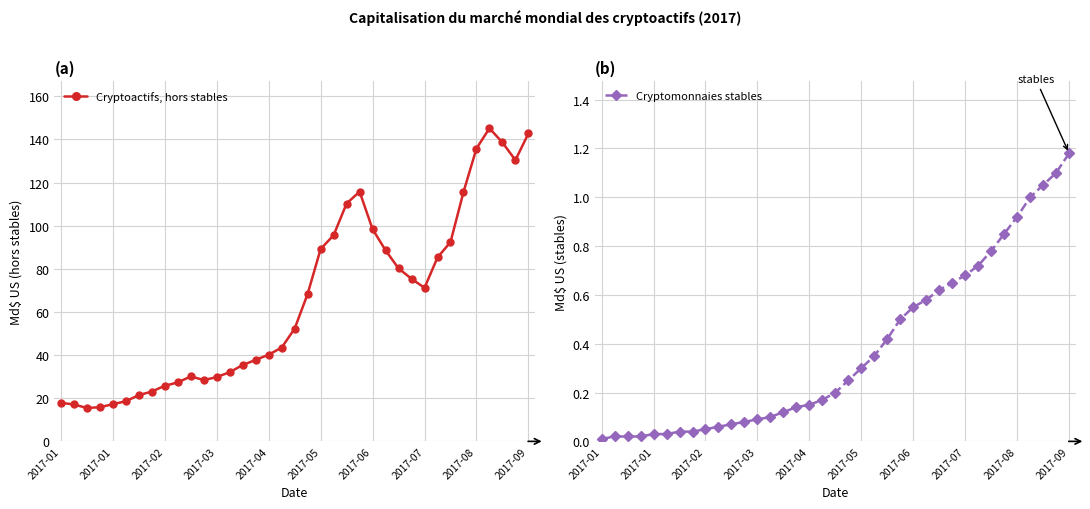

Where is Cryptoactifs, hors stables nearest to the value 80?

26